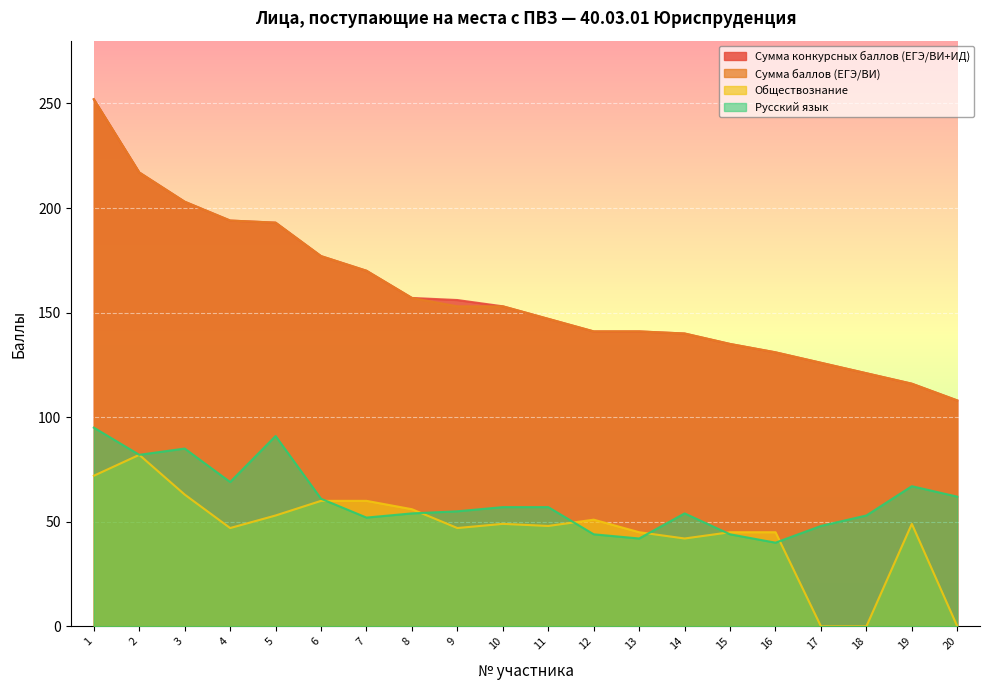

How many categories are shown in the chart?

20